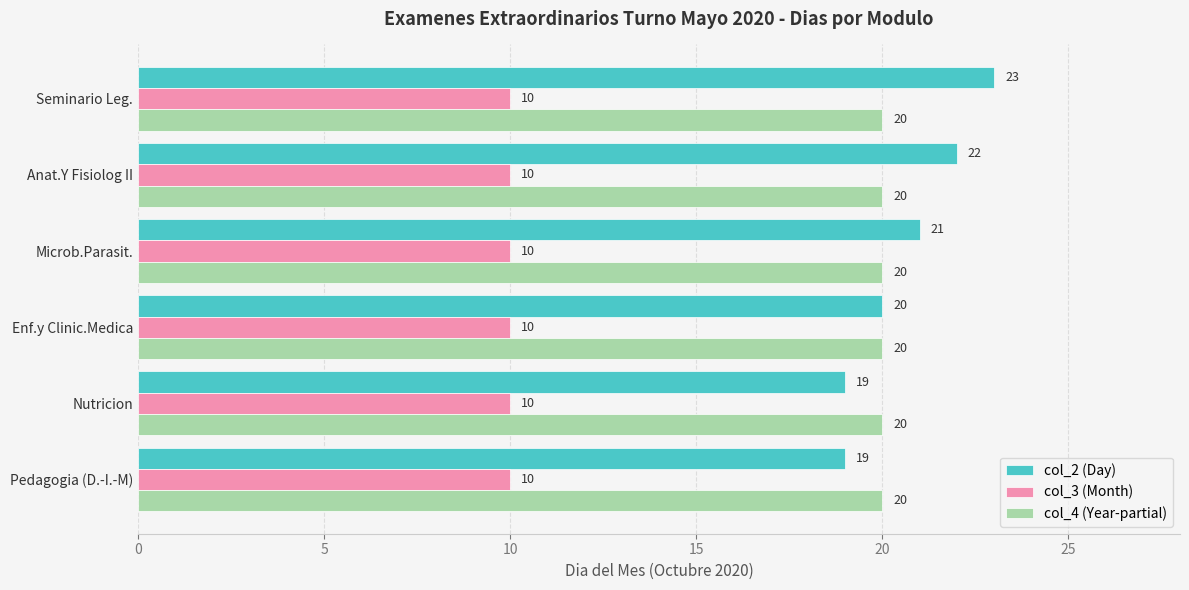

What is the sum of the col_3 (Month) values at Anat.Y Fisiolog II and Microb.Parasit.?

20